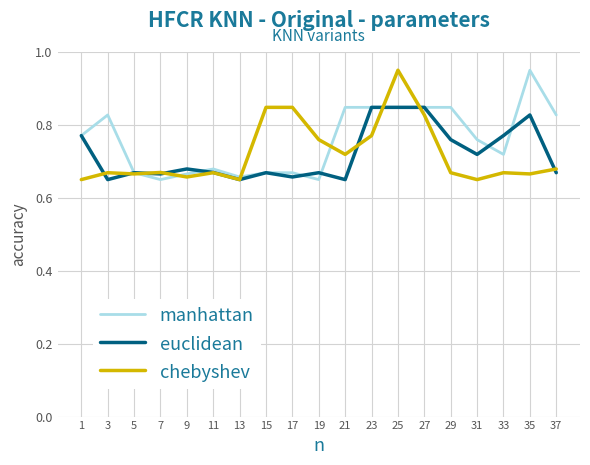

What is the total value across all series at 35?

2.4